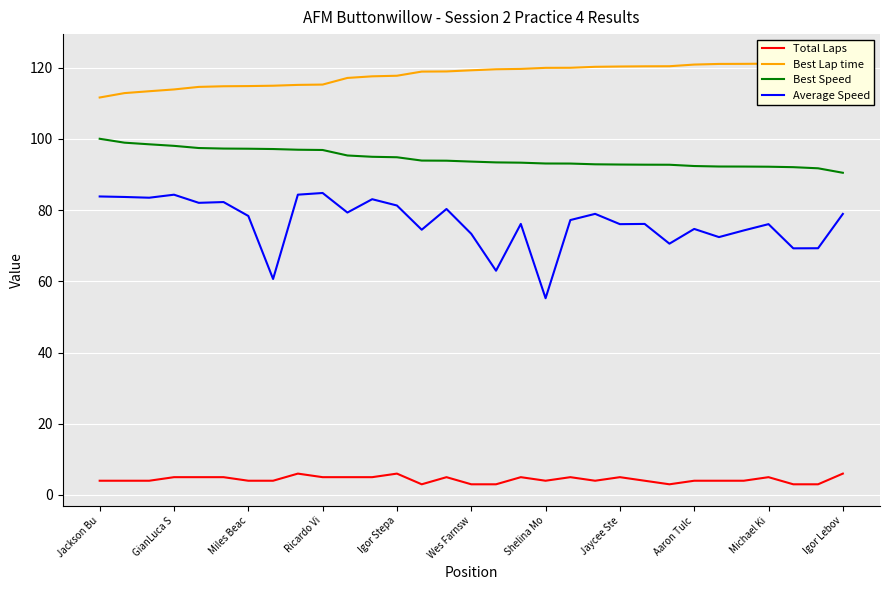

The Total Laps series shows 5.0 at Michael Ki. True or false?

True